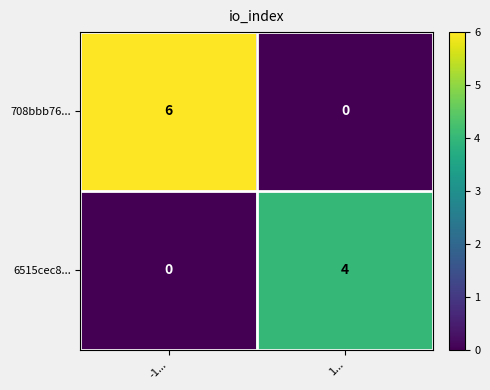

Which series has the largest range (max minus min)?

708bbb76...